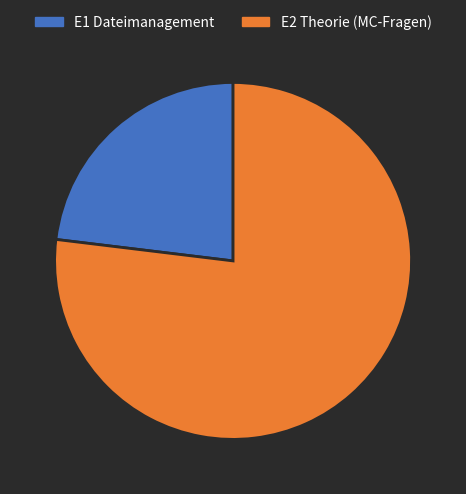

What is the smallest slice in the pie chart?

E1 Dateimanagement